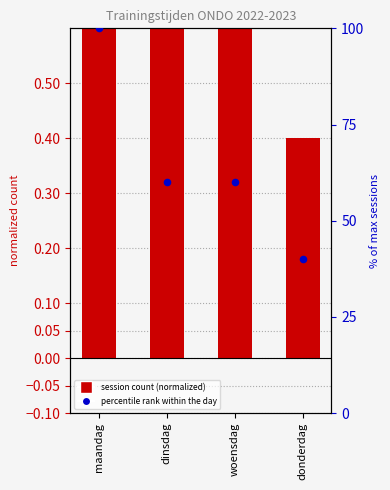

Which series has the widest spread of Y values?

percentile rank within the day